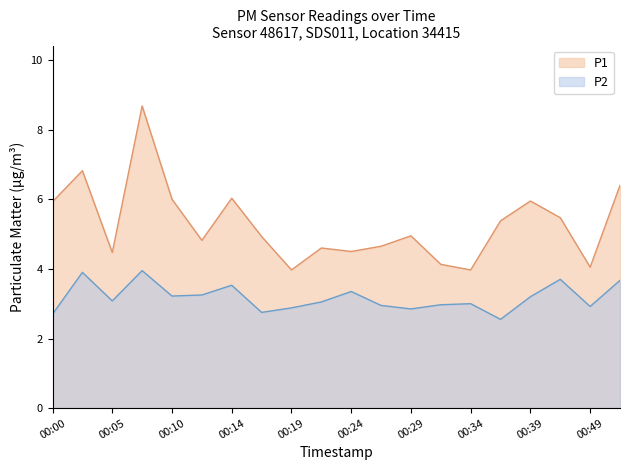

At how many categories does at least one series exceed 8?

1